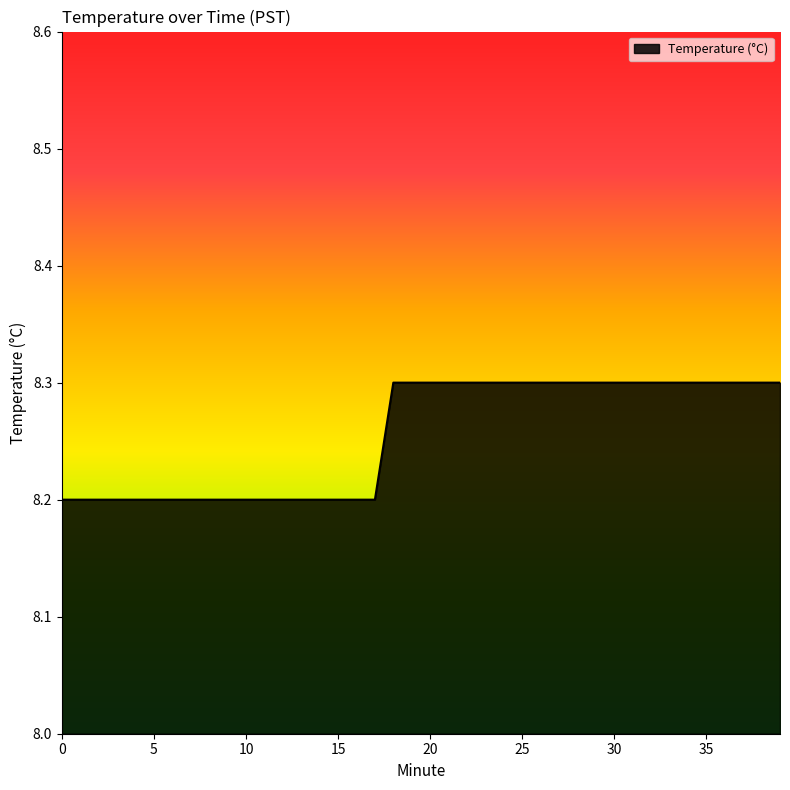

What is the greatest value displayed?

8.3